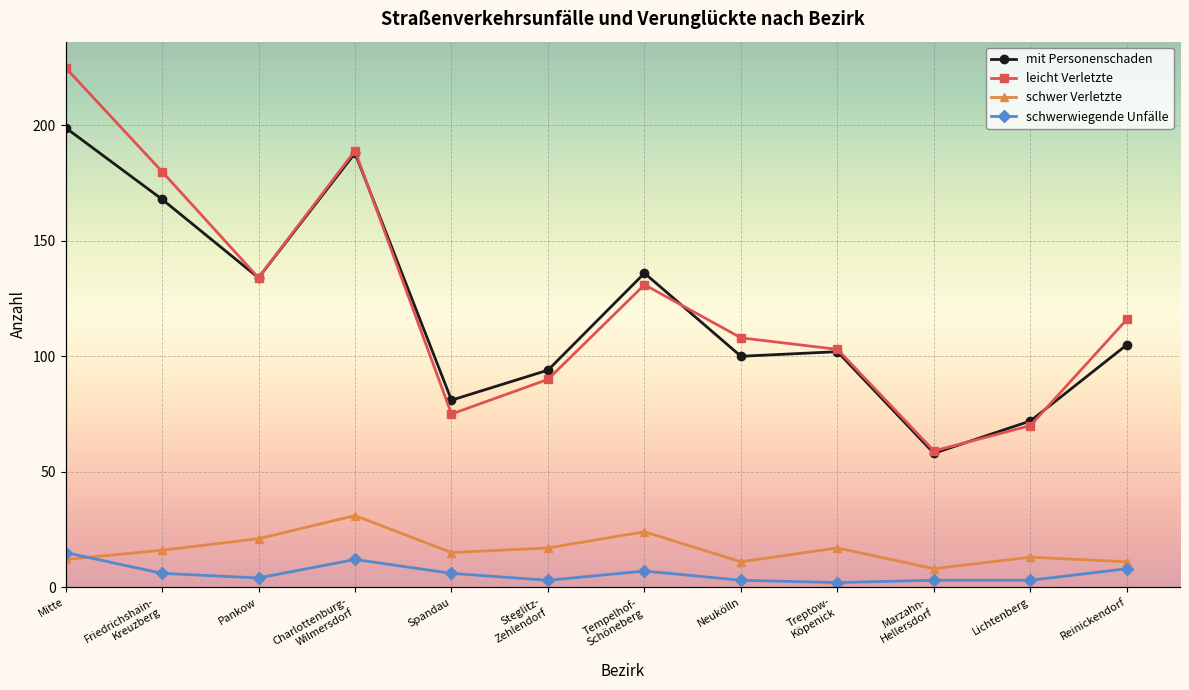

What is the difference between the mit Personenschaden values at Charlottenburg-
Wilmersdorf and Spandau?

107